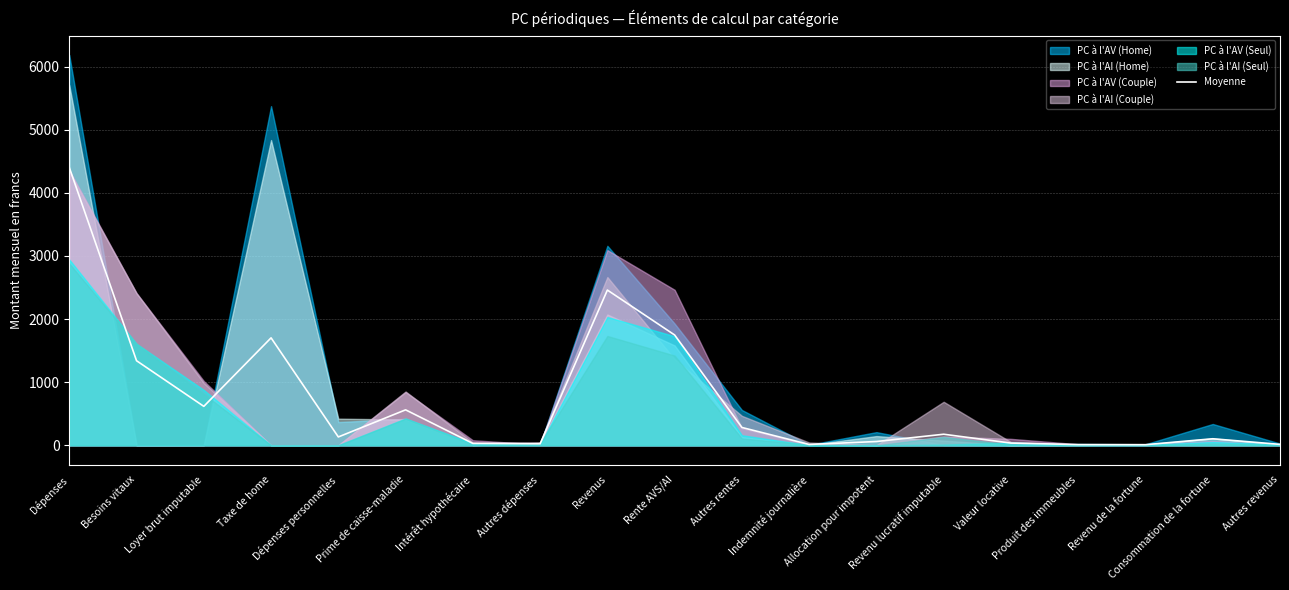

List the labels in order of value, largest first.

Dépenses, Revenus, Rente AVS/AI, Taxe de home, Besoins vitaux, Loyer brut imputable, Prime de caisse-maladie, Autres rentes, Revenu lucratif imputable, Dépenses personnelles, Consommation de la fortune, Allocation pour impotent, Valeur locative, Intérêt hypothécaire, Autres dépenses, Autres revenus, Indemnité journalière, Produit des immeubles, Revenu de la fortune